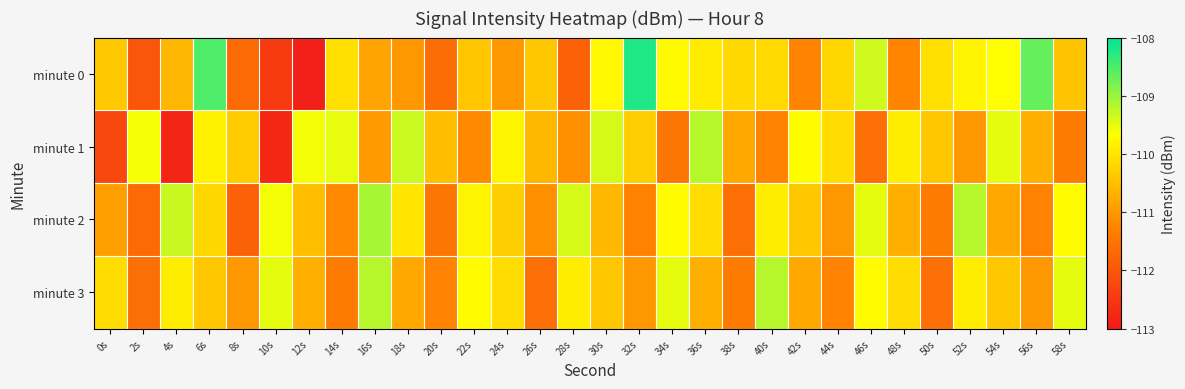

Reading left to right, what are all the values shown in this chart?

minute 0: 0s=-110.4	2s=-112.0	4s=-110.6	6s=-108.5	8s=-111.7	10s=-112.4	12s=-112.9	14s=-110.1	16s=-110.8	18s=-111.0	20s=-111.6	22s=-110.4	24s=-111.0	26s=-110.4	28s=-111.8	30s=-109.8	32s=-108.2	34s=-109.7	36s=-109.9	38s=-110.2	40s=-110.2	42s=-111.3	44s=-110.2	46s=-109.4	48s=-111.3	50s=-110.1	52s=-109.8	54s=-109.7	56s=-108.7	58s=-110.4
minute 1: 0s=-112.2	2s=-109.6	4s=-112.8	6s=-109.8	8s=-110.3	10s=-112.8	12s=-109.6	14s=-109.5	16s=-111.0	18s=-109.3	20s=-110.5	22s=-111.2	24s=-109.8	26s=-110.6	28s=-111.1	30s=-109.4	32s=-110.3	34s=-111.5	36s=-109.2	38s=-110.8	40s=-111.3	42s=-109.7	44s=-110.1	46s=-111.6	48s=-109.9	50s=-110.4	52s=-111.0	54s=-109.5	56s=-110.7	58s=-111.4
minute 2: 0s=-110.9	2s=-111.7	4s=-109.3	6s=-110.2	8s=-111.8	10s=-109.6	12s=-110.5	14s=-111.2	16s=-109.1	18s=-110.0	20s=-111.5	22s=-109.8	24s=-110.3	26s=-111.1	28s=-109.4	30s=-110.6	32s=-111.3	34s=-109.7	36s=-110.1	38s=-111.6	40s=-109.9	42s=-110.4	44s=-111.0	46s=-109.5	48s=-110.7	50s=-111.4	52s=-109.2	54s=-110.8	56s=-111.3	58s=-109.7
minute 3: 0s=-110.1	2s=-111.6	4s=-109.9	6s=-110.4	8s=-111.0	10s=-109.5	12s=-110.7	14s=-111.4	16s=-109.2	18s=-110.8	20s=-111.3	22s=-109.7	24s=-110.1	26s=-111.6	28s=-109.9	30s=-110.4	32s=-111.0	34s=-109.5	36s=-110.7	38s=-111.4	40s=-109.2	42s=-110.8	44s=-111.3	46s=-109.7	48s=-110.1	50s=-111.6	52s=-109.9	54s=-110.4	56s=-111.0	58s=-109.5